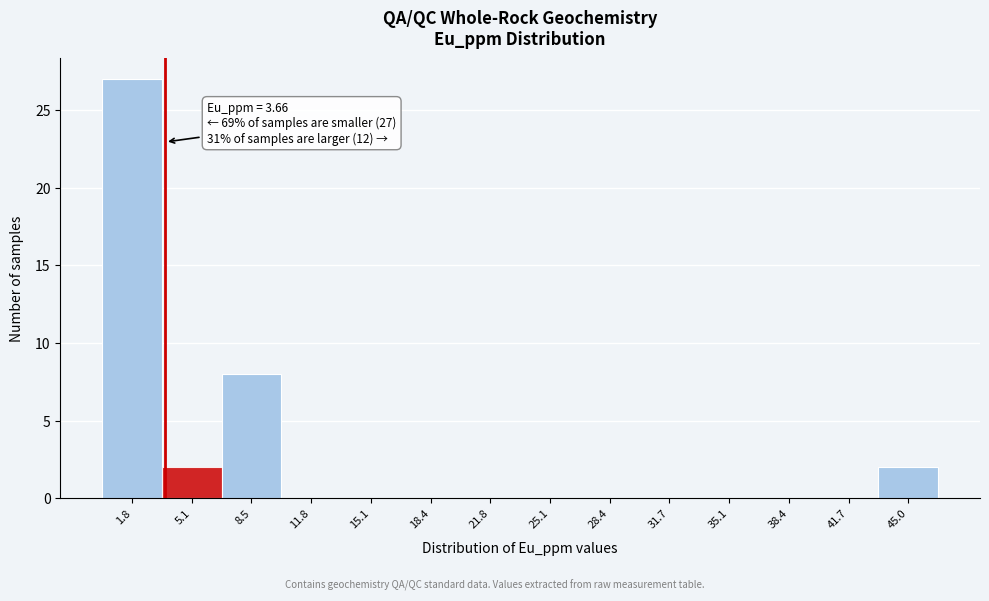

Over which range of the x-axis is the bar tallest?

0.0 to 3.5